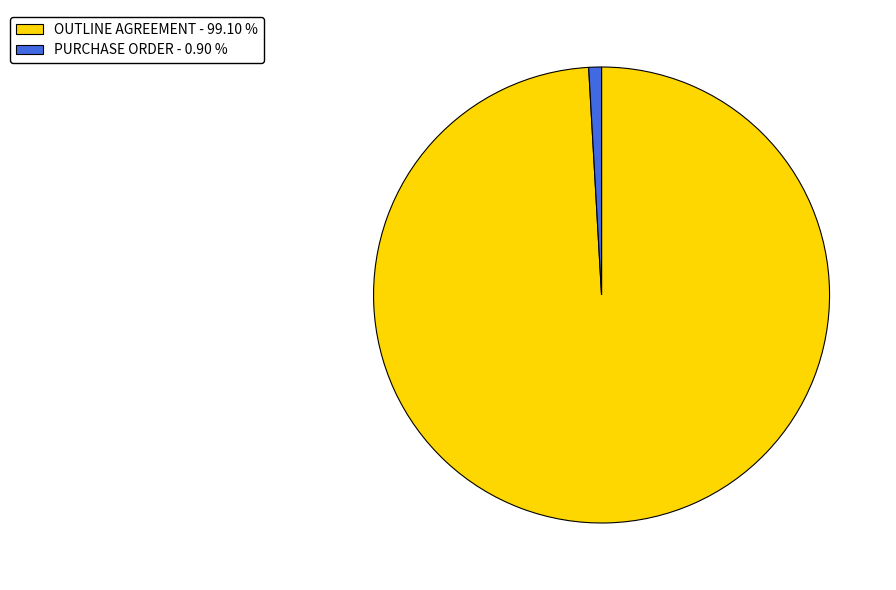

Which slice is the largest?

OUTLINE AGREEMENT